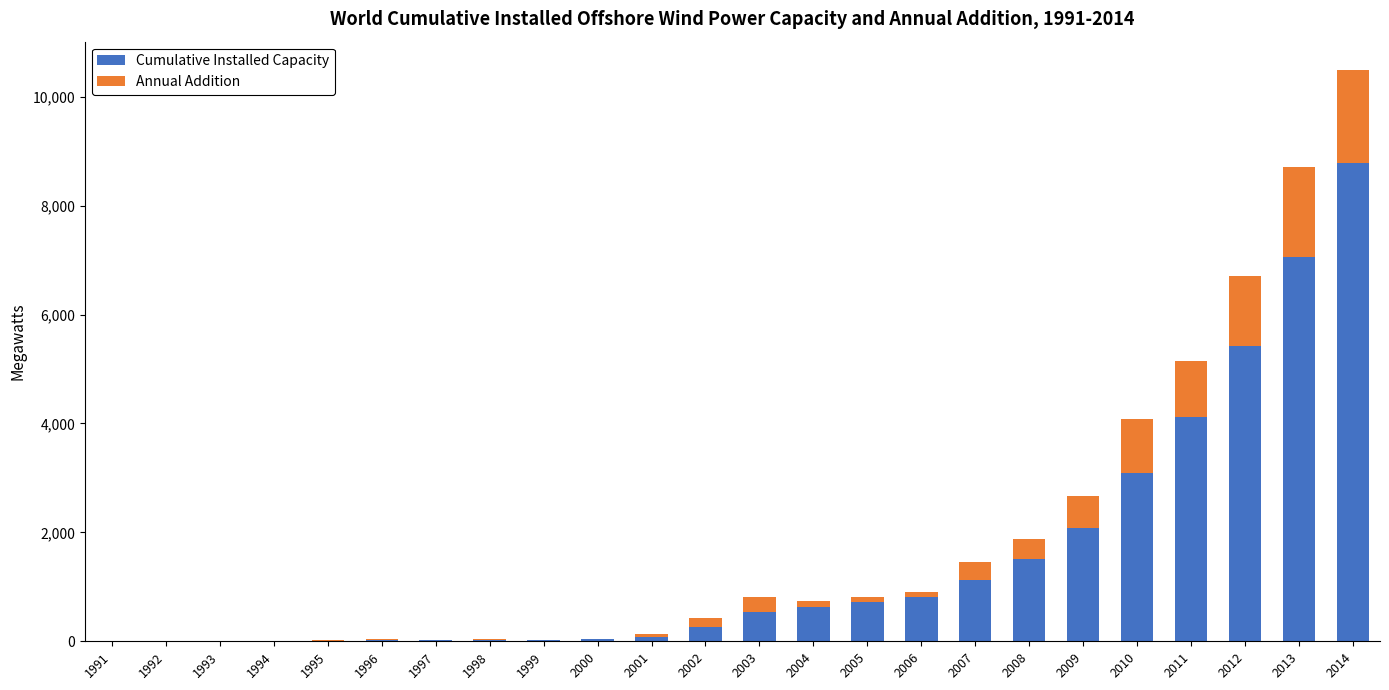

Where is Cumulative Installed Capacity nearest to the value 4390?

2011